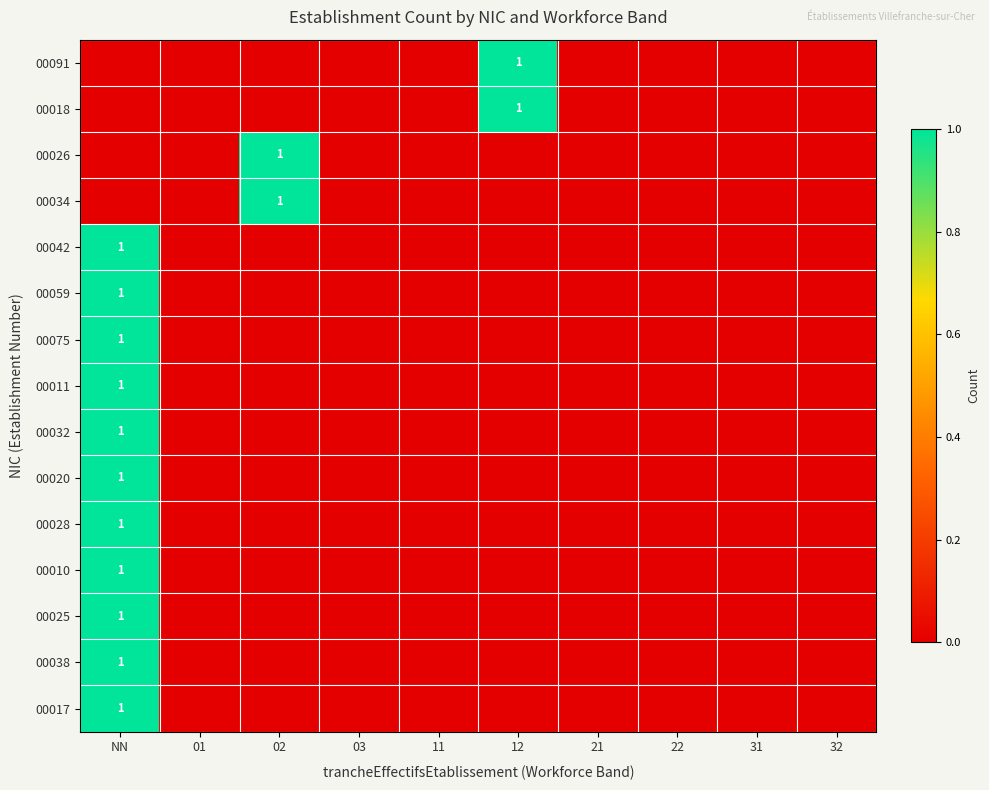

Is it true that 00017 equals 2 at NN?

False